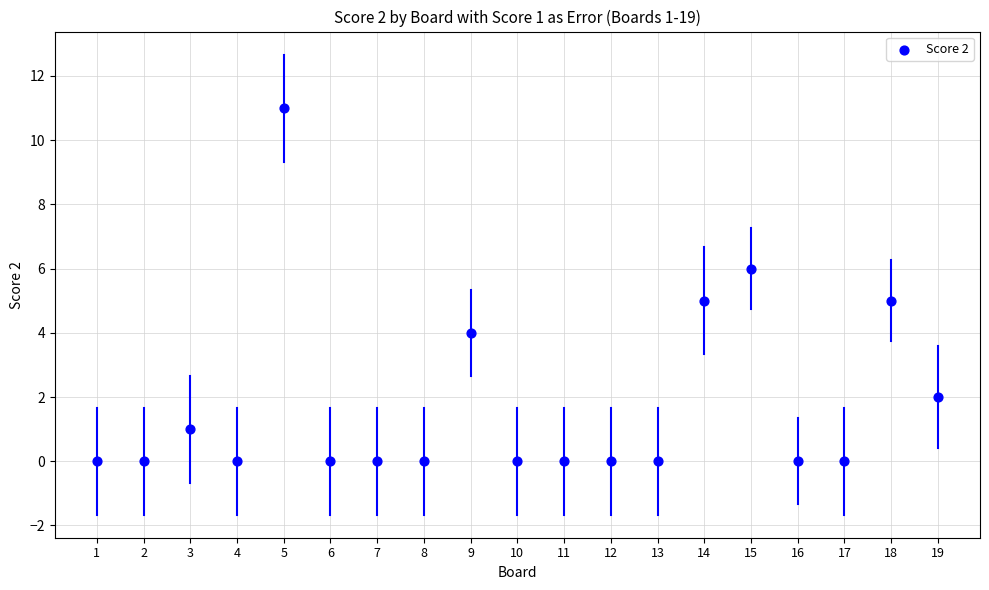

What is the range of X values (max minus min)?

18